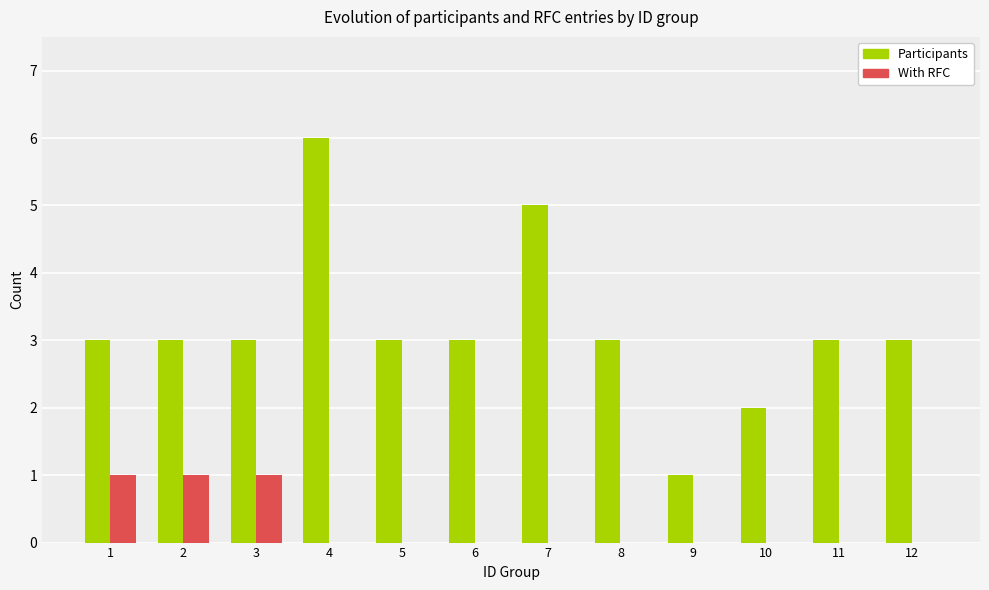

What is the total value across all series at 3?

4